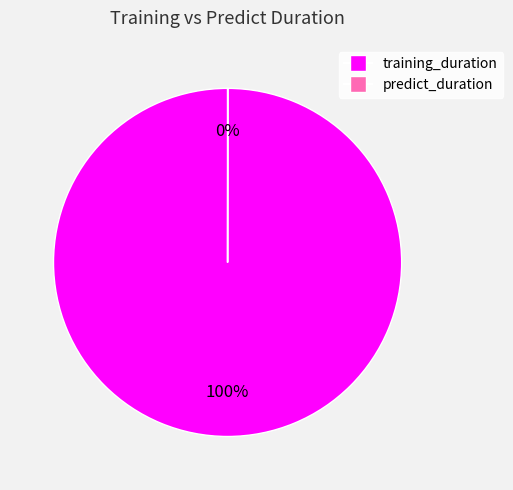

To the nearest percent, what is the difference between the largest and smallest slice percentages?

100%